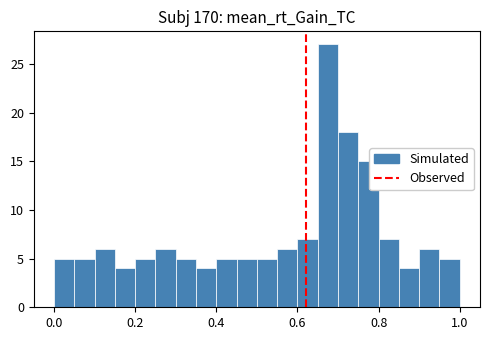

Around what value on the x-axis is the tallest bar? Give the approximate position of its centre, as read against the axis.

0.68